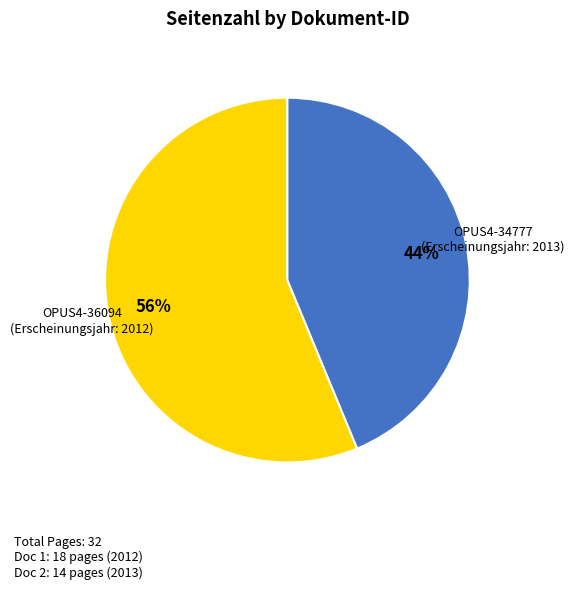

Which slice represents more than half of the pie?

OPUS4-36094